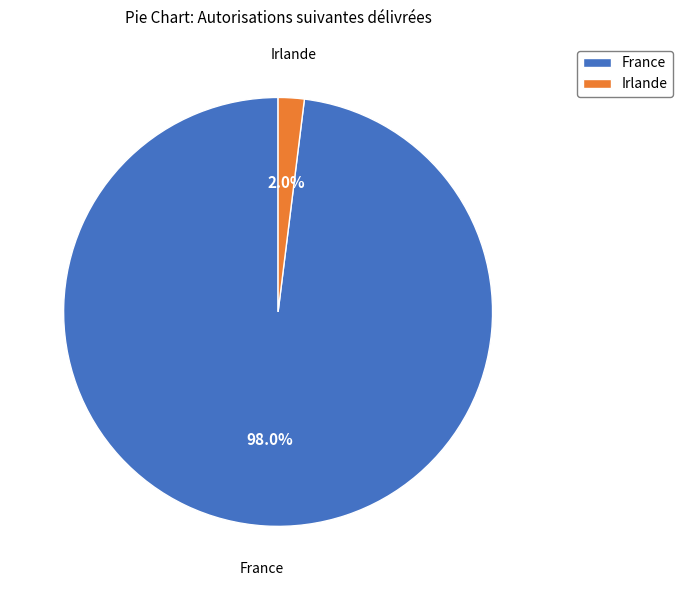

Count the number of slices in the pie.

2